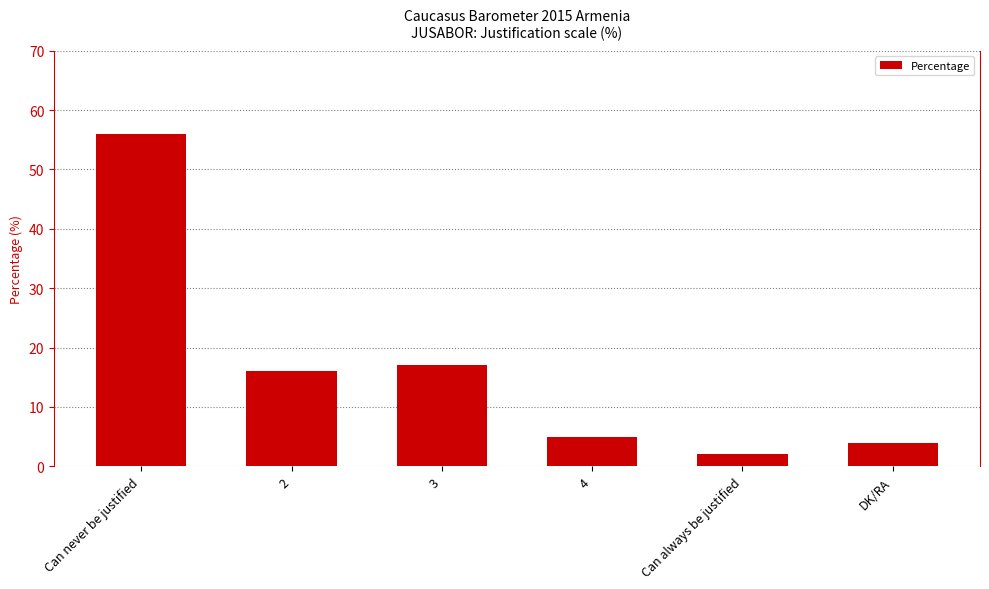

What is the sum of the values at 4 and 2?

21